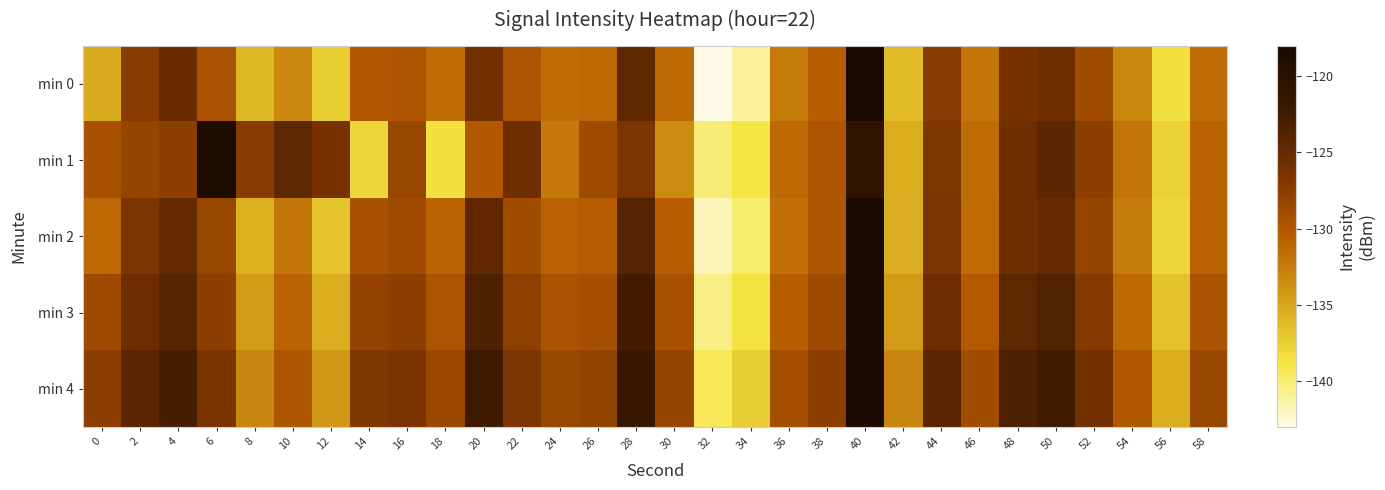

What is the spread (max minus min) of values at 44?

3.0